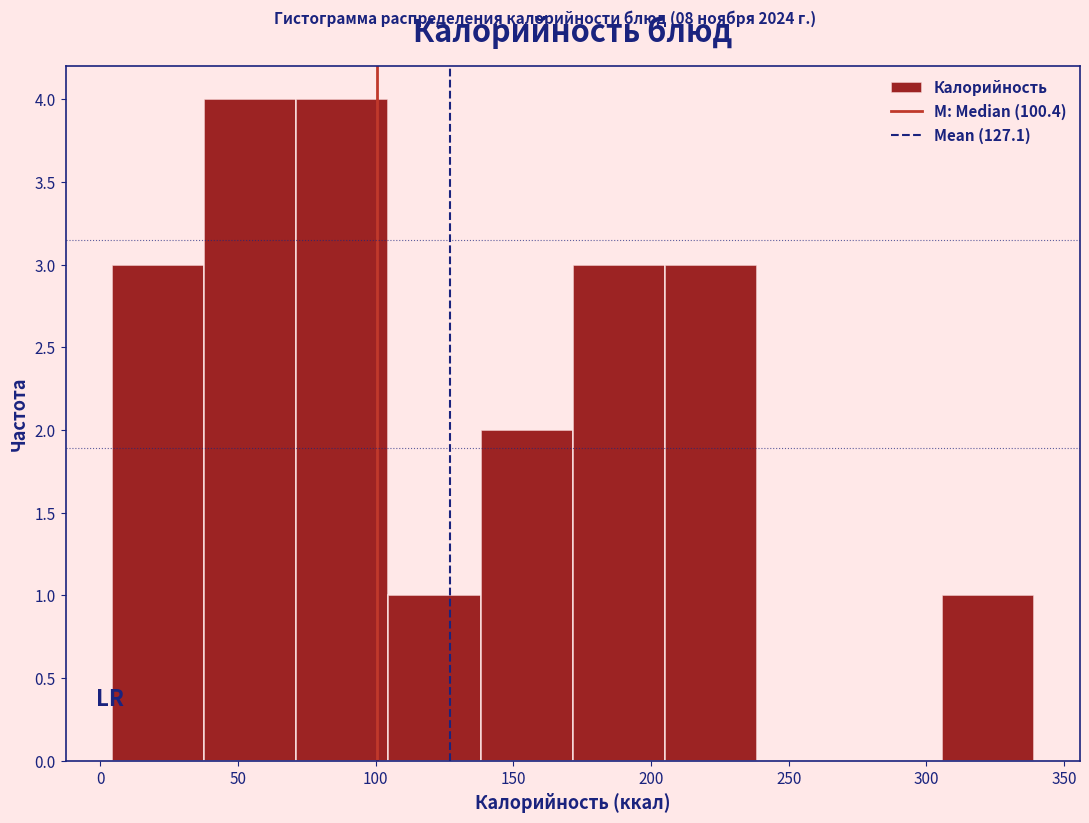

Reading left to right, list every bar in this chart as the range it spans on the x-axis followed by its height. Neither the bar edges nor the heights are printed on the chart, so give them approximately, as read against the axes.

5 to 40: 3
40 to 70: 4
70 to 105: 4
105 to 140: 1
140 to 170: 2
170 to 205: 3
205 to 240: 3
240 to 270: 0
270 to 305: 0
305 to 340: 1